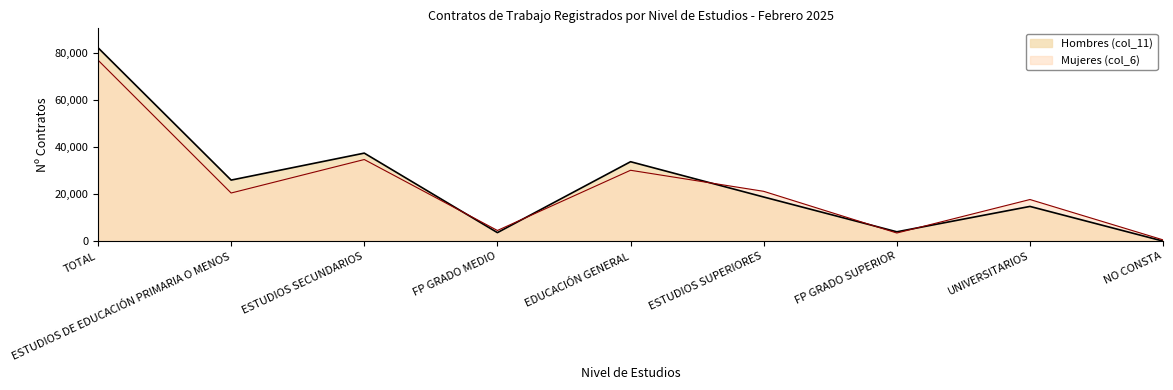

Which series has the largest range (max minus min)?

Hombres (col_11)